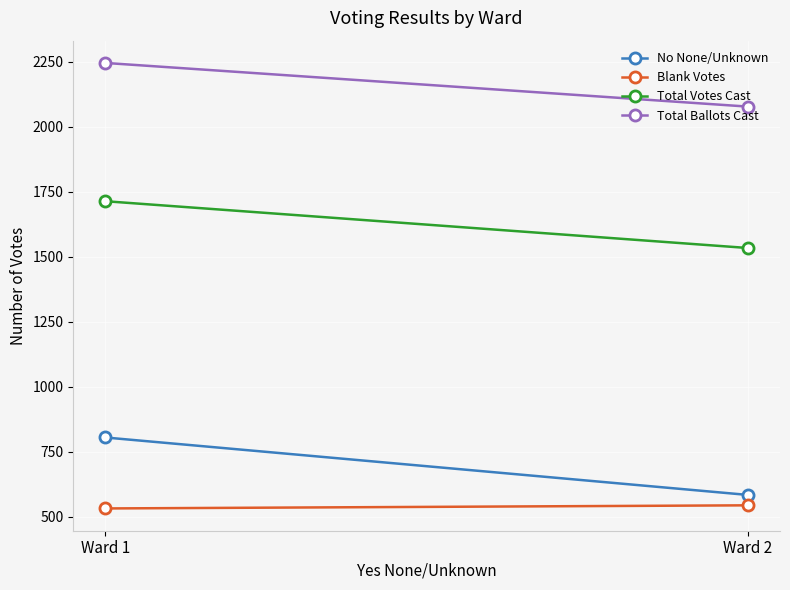

At how many categories does at least one series exceed 2024?

2